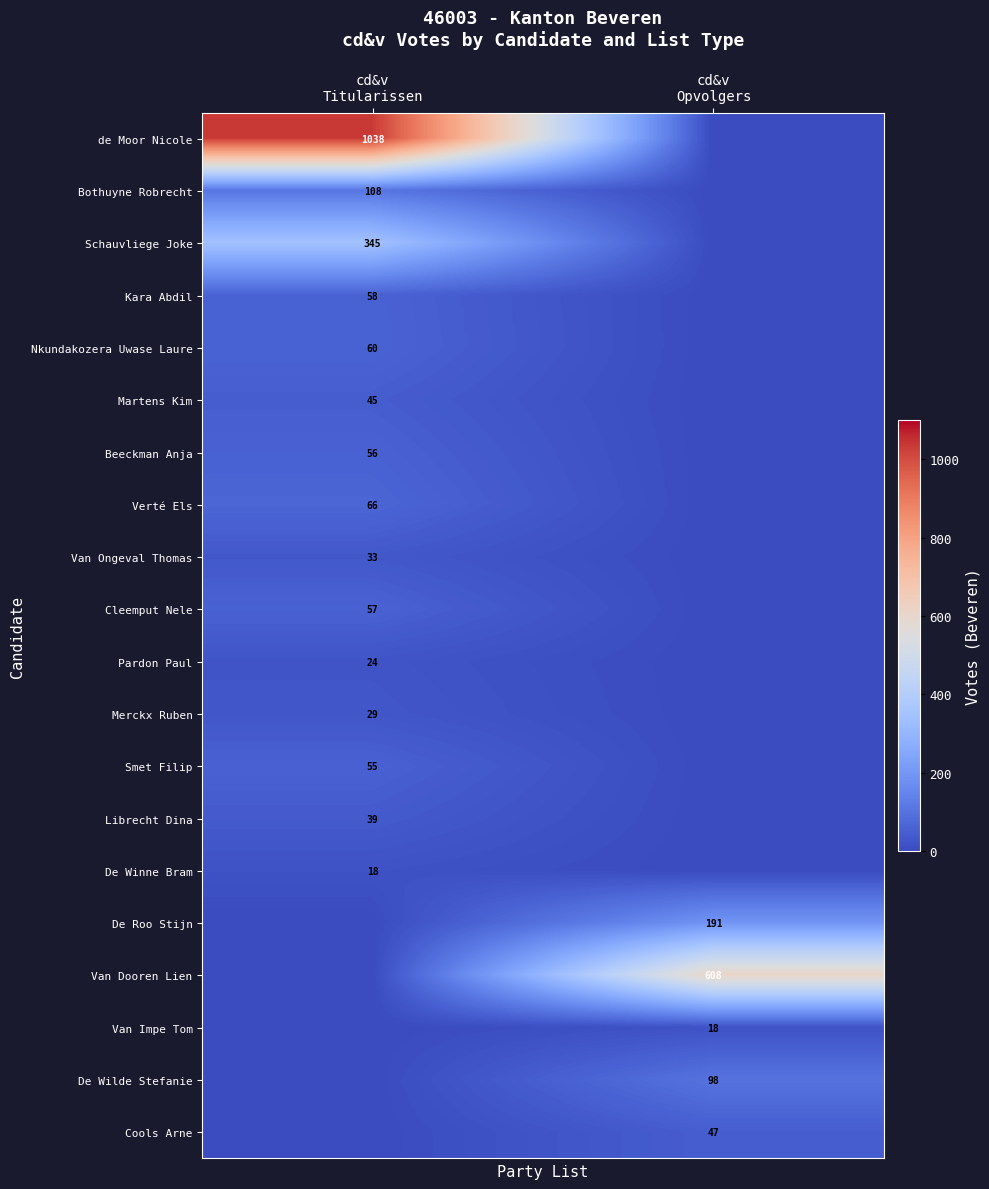

What is the maximum value for Bothuyne Robrecht?

108